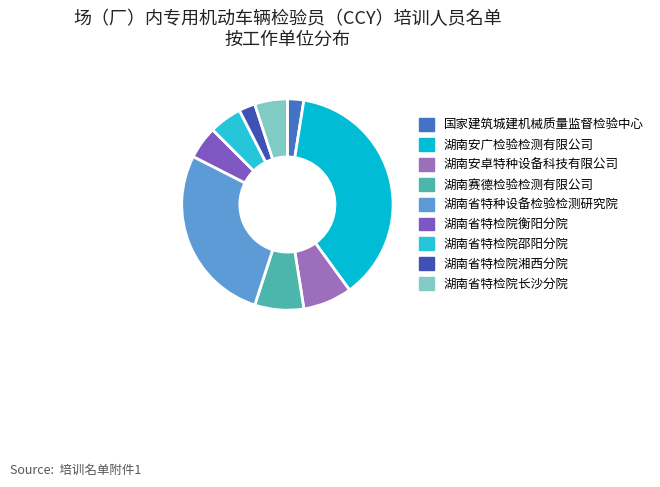

Rank the categories by value from highest to lowest.

湖南安广检验检测有限公司, 湖南省特种设备检验检测研究院, 湖南安卓特种设备科技有限公司, 湖南赛德检验检测有限公司, 湖南省特种设备检验检测研究院衡阳分院, 湖南省特种设备检验检测研究院邵阳分院, 湖南省特种设备检验检测研究院长沙分院, 国家建筑城建机械质量监督检验中心, 湖南省特种设备检验检测研究院湘西分院